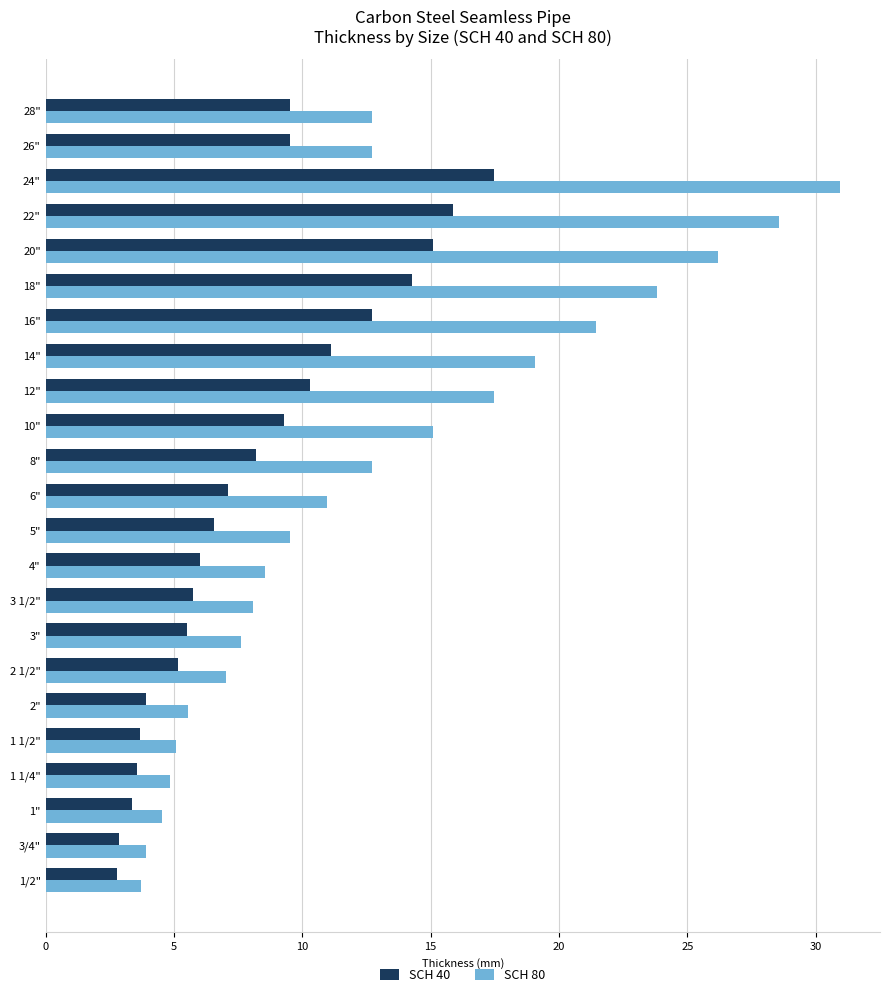

The SCH 80 series shows 3.3 at 1 1/2". True or false?

False